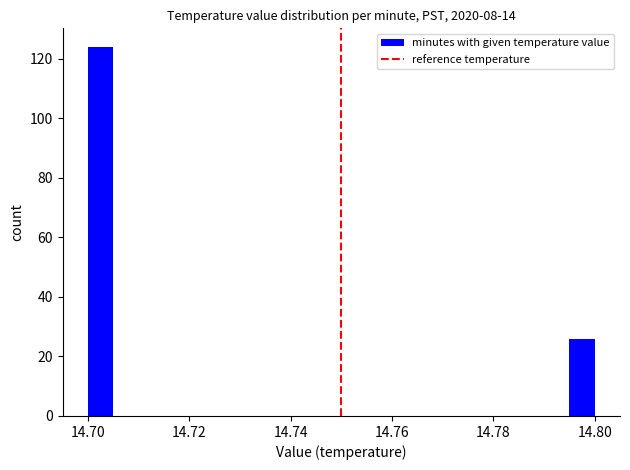

Read against the x-axis, roughly where is the centre of the tallest bar?

14.702